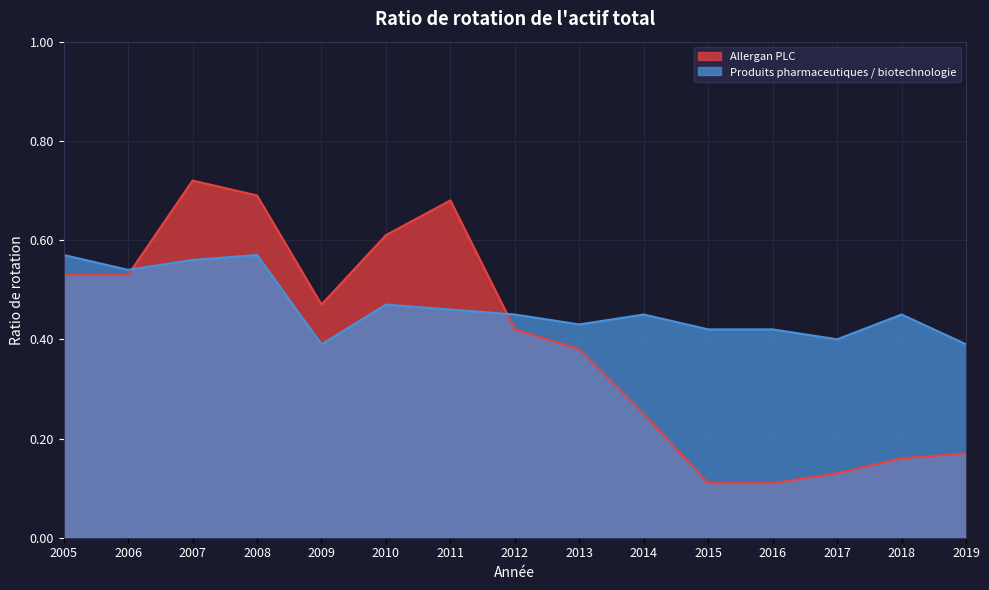

Reading right to left, extract all data points from this chart.

Allergan PLC: 2019=0.2	2018=0.2	2017=0.1	2016=0.1	2015=0.1	2014=0.2	2013=0.4	2012=0.4	2011=0.7	2010=0.6	2009=0.5	2008=0.7	2007=0.7	2006=0.5	2005=0.5
Produits pharmaceutiques / biotechnologie: 2019=0.4	2018=0.5	2017=0.4	2016=0.4	2015=0.4	2014=0.5	2013=0.4	2012=0.5	2011=0.5	2010=0.5	2009=0.4	2008=0.6	2007=0.6	2006=0.5	2005=0.6